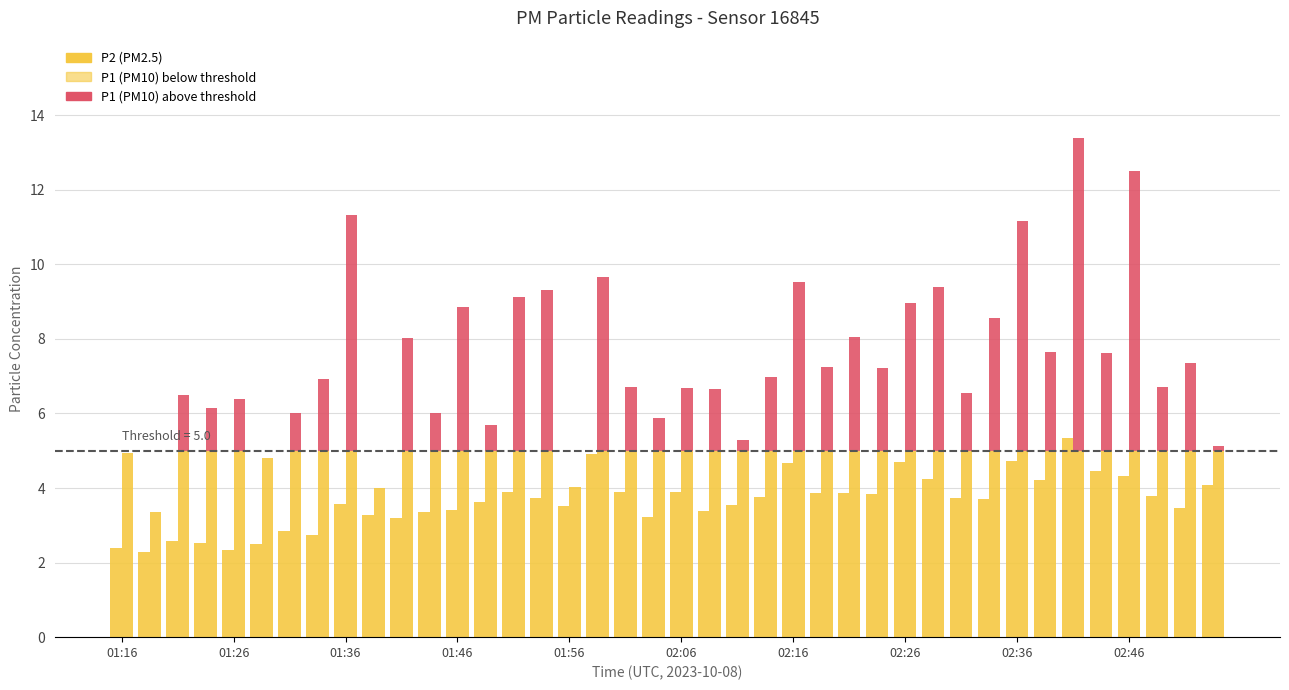

Which series changed the most between 01:16 and 02:41?

P1